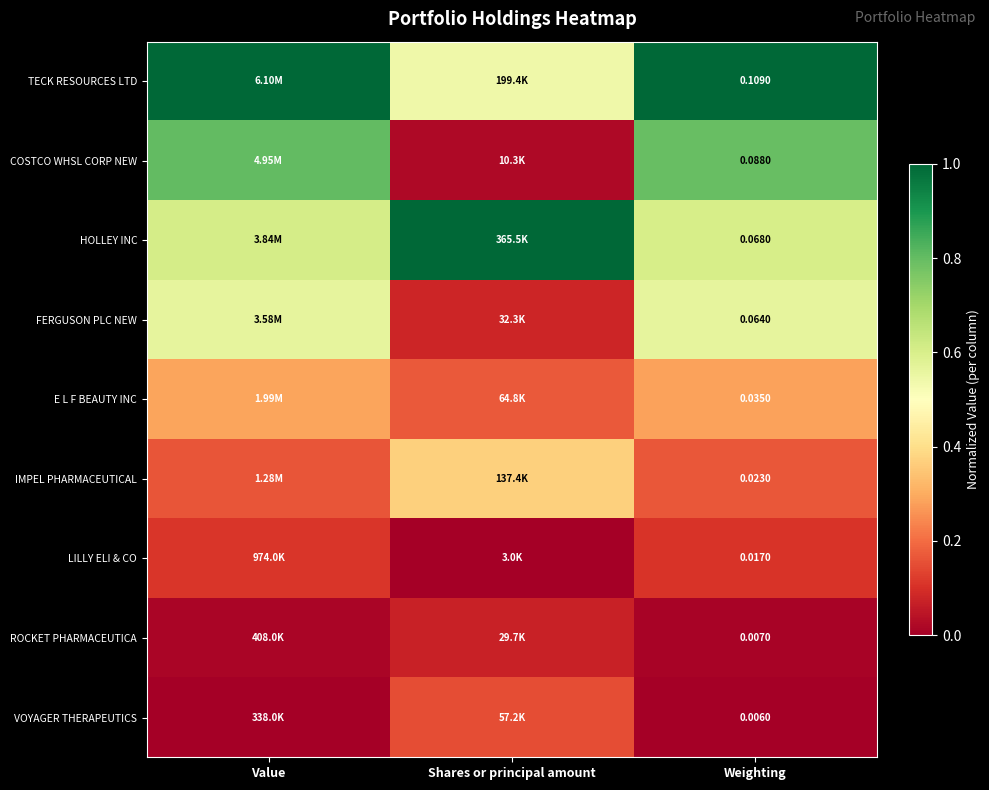

At how many categories does at least one series exceed 0?

3